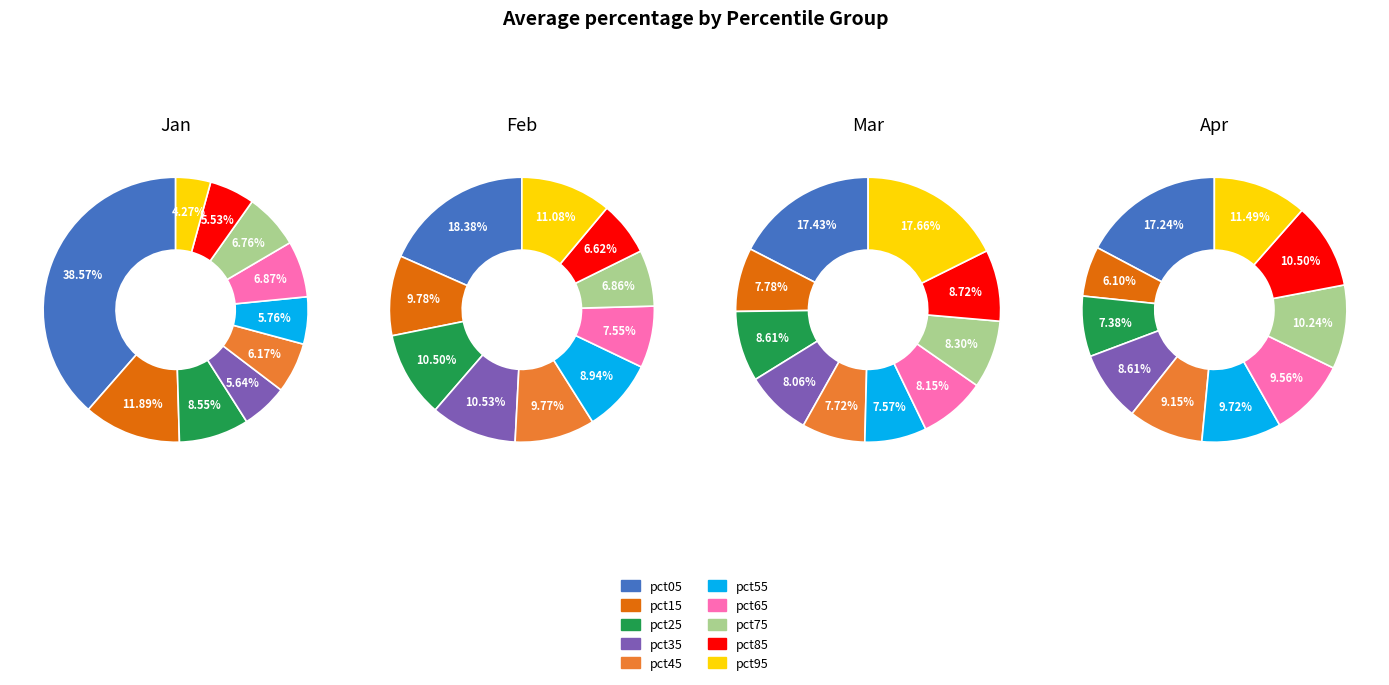

Is it true that pct35 is 6% of the pie?

True